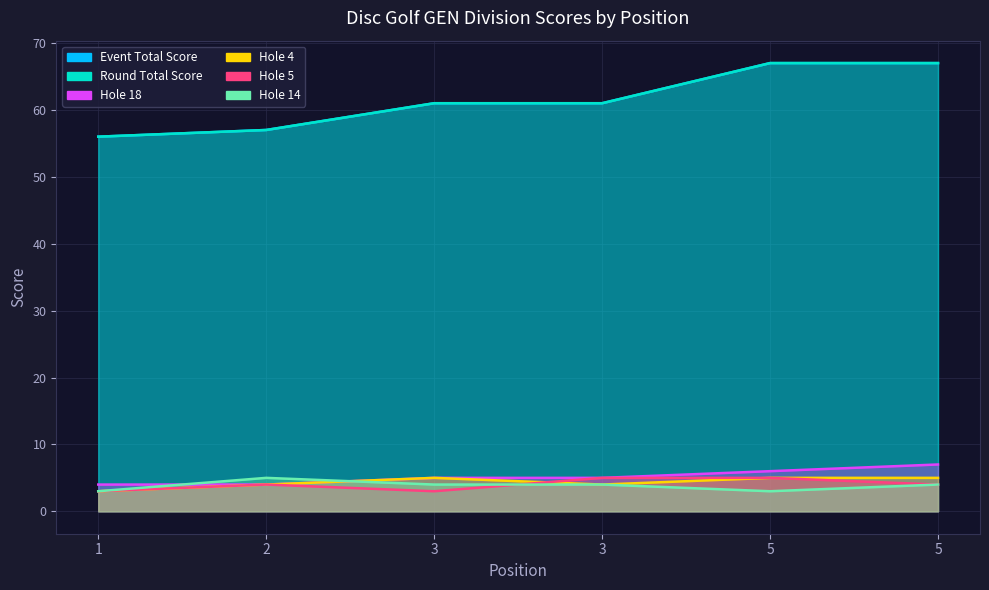

Reading right to left, transcribe all the data shown in this chart.

event_total_score: 5=67	5=67	3=61	3=61	2=57	1=56
round_total_score: 5=67	5=67	3=61	3=61	2=57	1=56
hole_18: 5=7	5=6	3=5	3=5	2=4	1=4
hole_4: 5=5	5=5	3=4	3=5	2=4	1=3
hole_5: 5=4	5=5	3=5	3=3	2=4	1=3
hole_14: 5=4	5=3	3=4	3=4	2=5	1=3